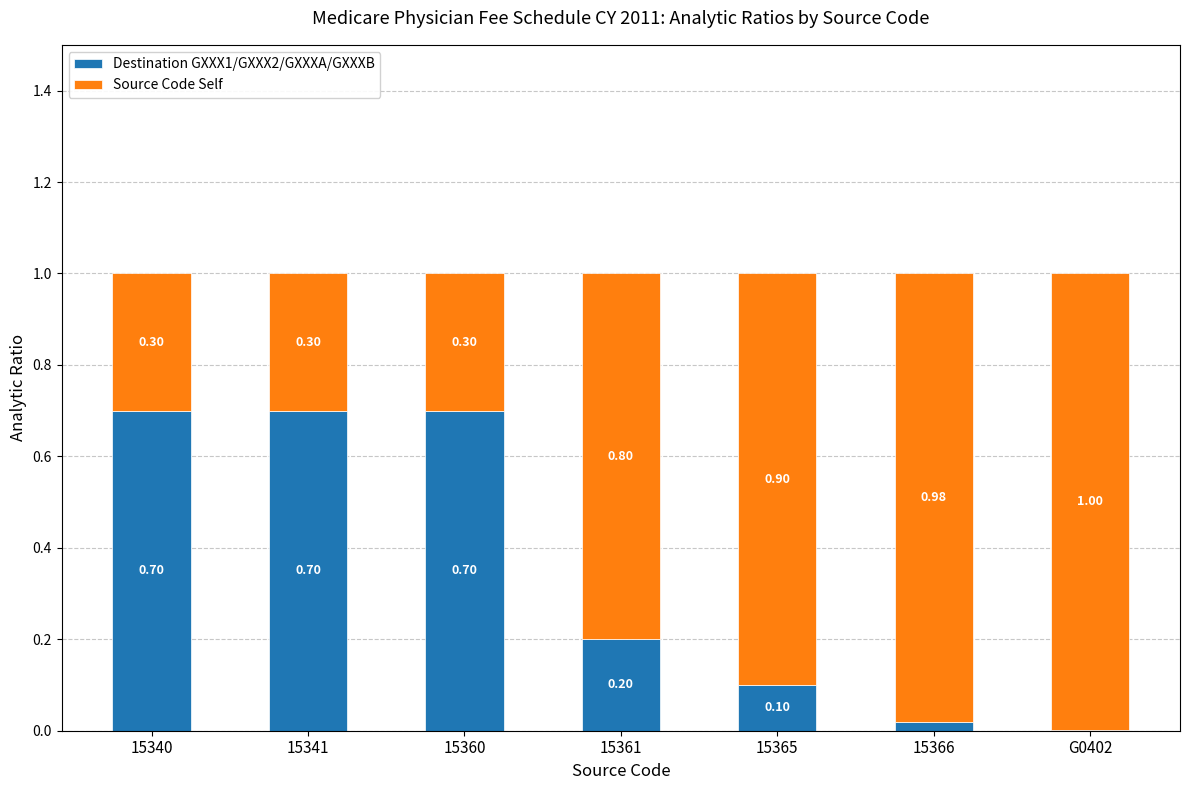

What is the approximate value of Destination GXXX1/GXXX2/GXXXA/GXXXB at 15340?

0.7